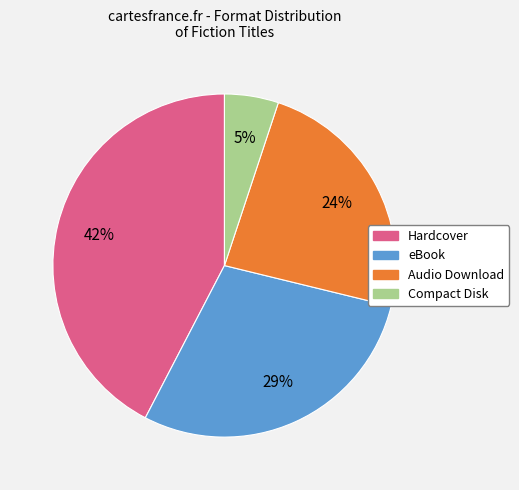

What is the ratio of the value at eBook to the value at Audio Download?

1.2